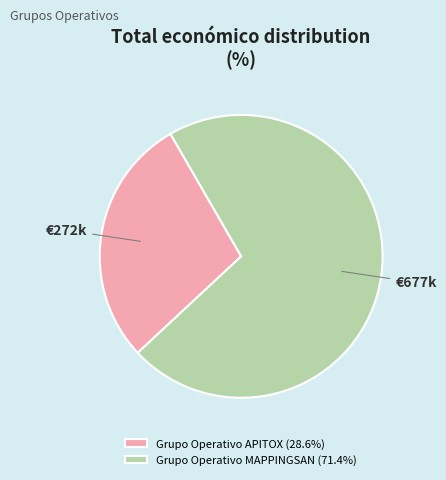

Do Grupo Operativo MAPPINGSAN (71.4%) and Grupo Operativo APITOX (28.6%) together represent more than half of the pie?

Yes